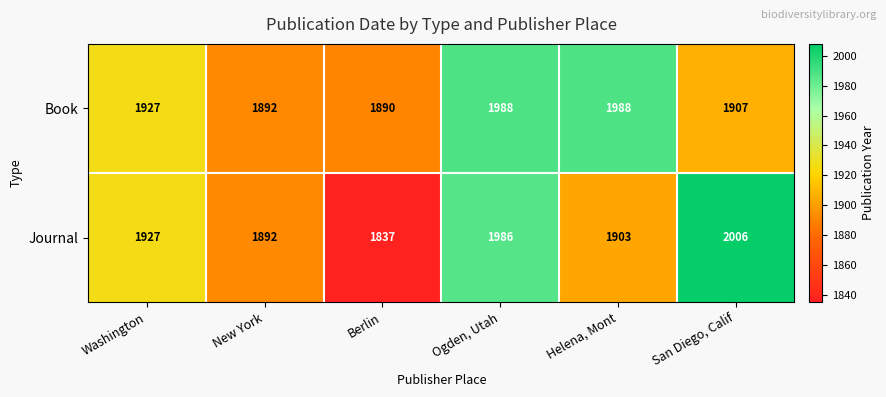

Reading right to left, transcribe all the data shown in this chart.

Book: San Diego, Calif=1907	Helena, Mont=1988	Ogden, Utah=1988	Berlin=1890	New York=1892	Washington=1927
Journal: San Diego, Calif=2006	Helena, Mont=1903	Ogden, Utah=1986	Berlin=1837	New York=1892	Washington=1927